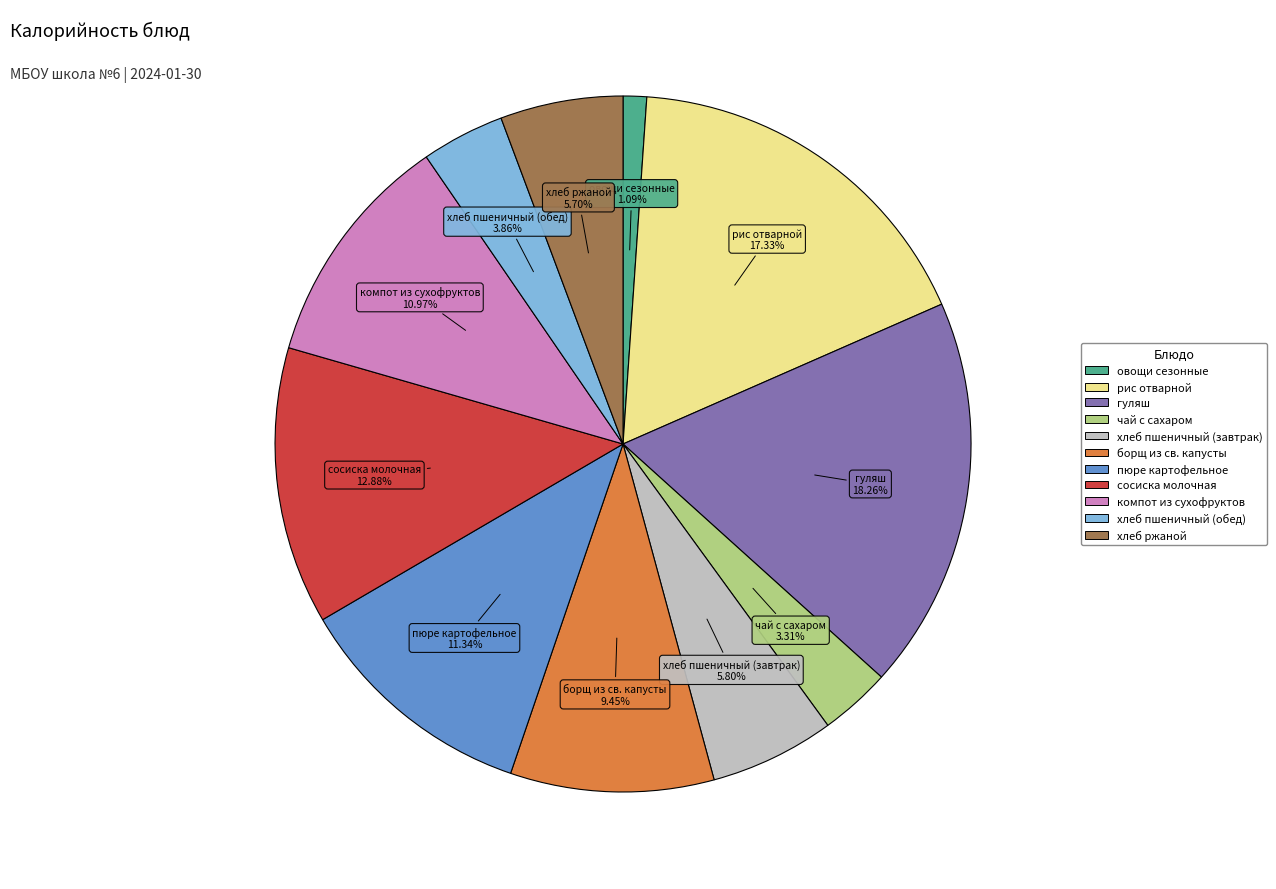

How many segments does this pie chart have?

11